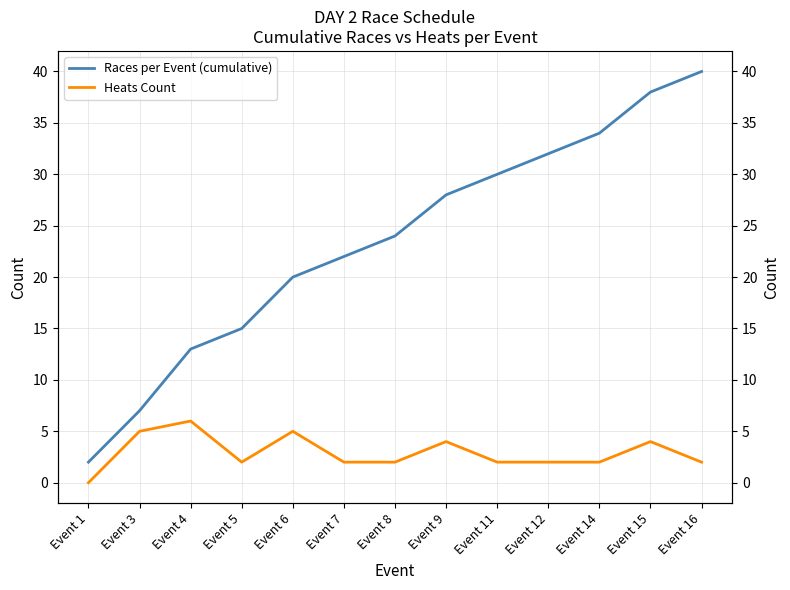

What is the value of the Races per Event (cumulative) point at the 7th from the left?

24